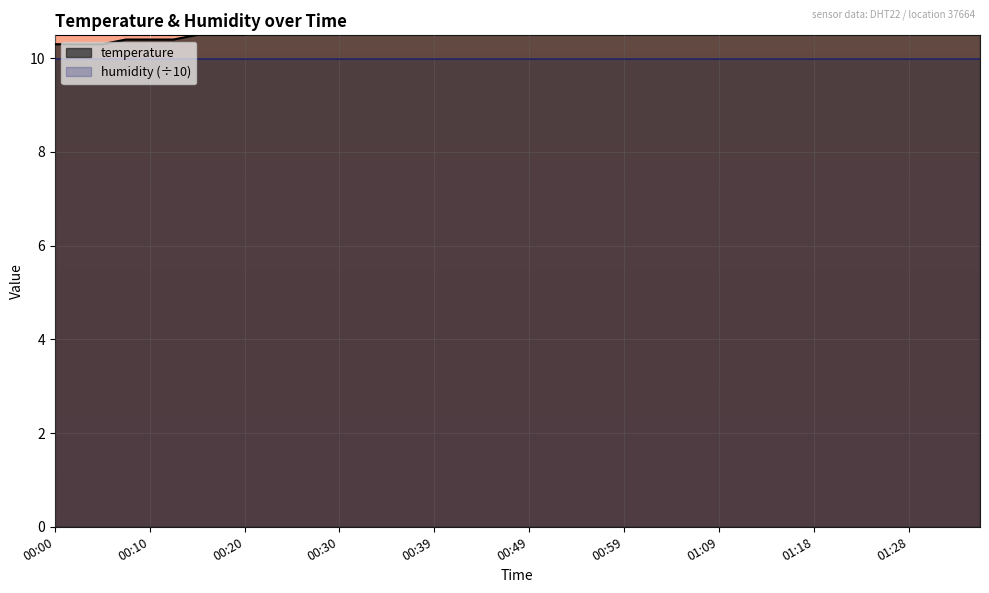

List the labels in order of value, largest first.

01:14, 01:35, 01:28, 01:31, 01:33, 01:18, 01:23, 01:26, 01:16, 01:21, 01:11, 01:04, 01:06, 01:09, 00:56, 00:59, 01:01, 00:49, 00:52, 00:54, 00:39, 00:42, 00:44, 00:47, 00:32, 00:35, 00:37, 00:27, 00:30, 00:22, 00:25, 00:15, 00:17, 00:20, 00:08, 00:10, 00:13, 00:00, 00:03, 00:05